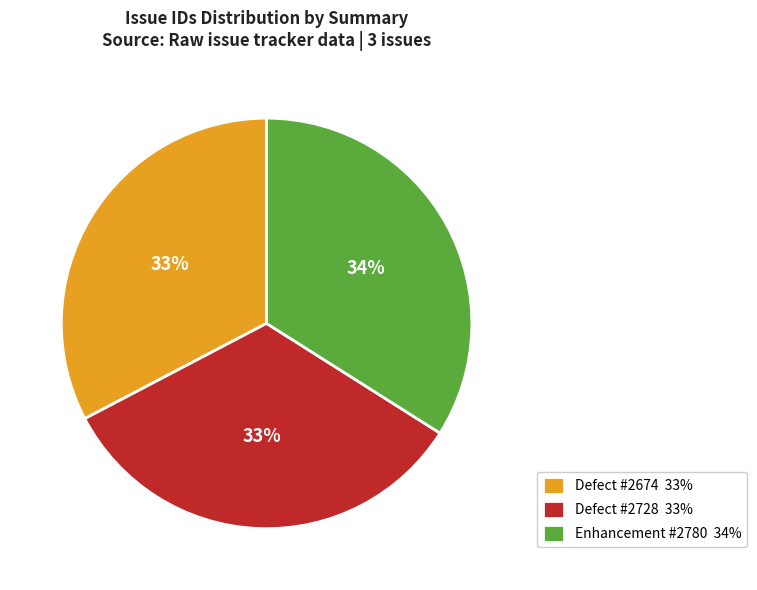

How many segments does this pie chart have?

3